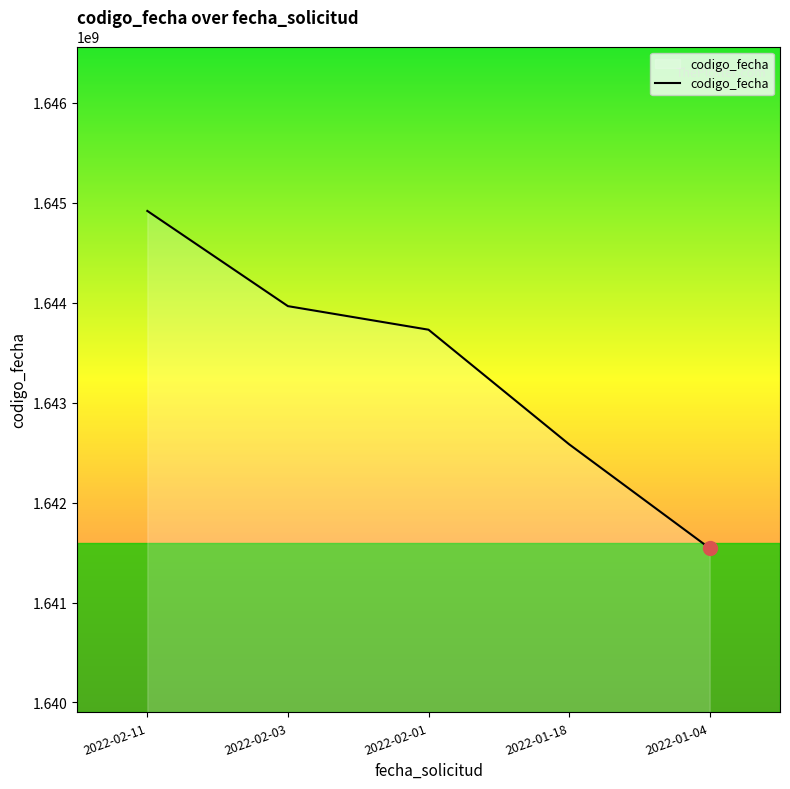

What is the average value?

1643347471